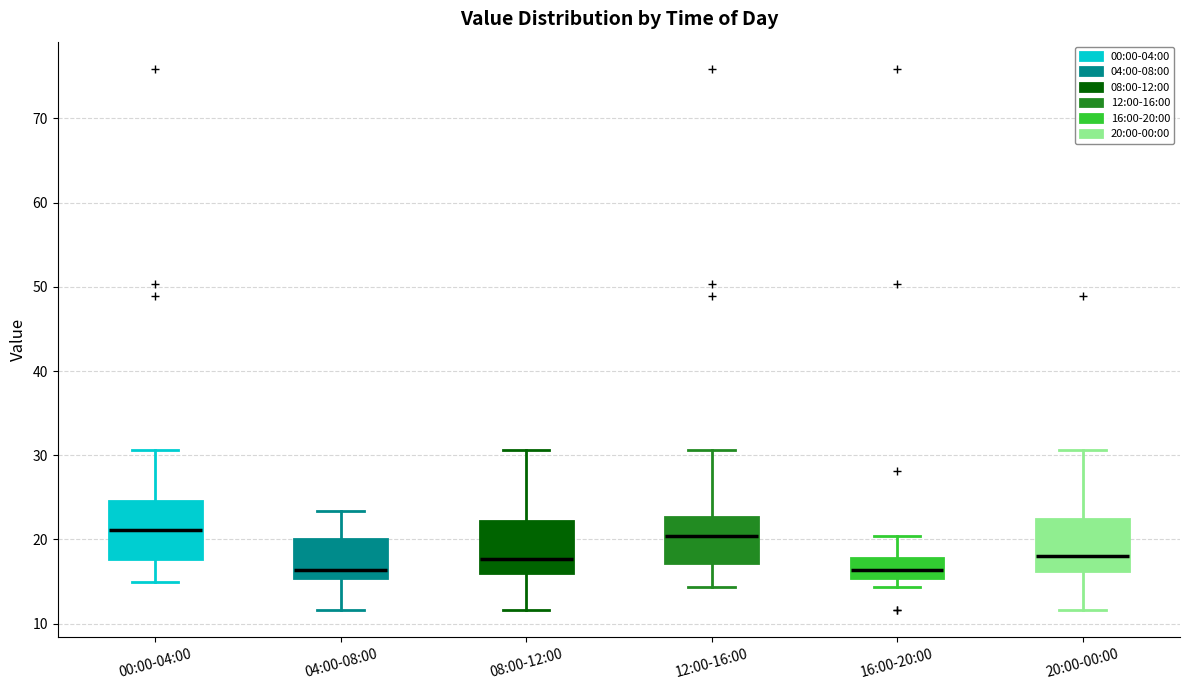

Where does the upper whisker of the box for 08:00-12:00 end on the y-axis? The values are not printed on the chart, so give them approximately, as read against the axis.

31